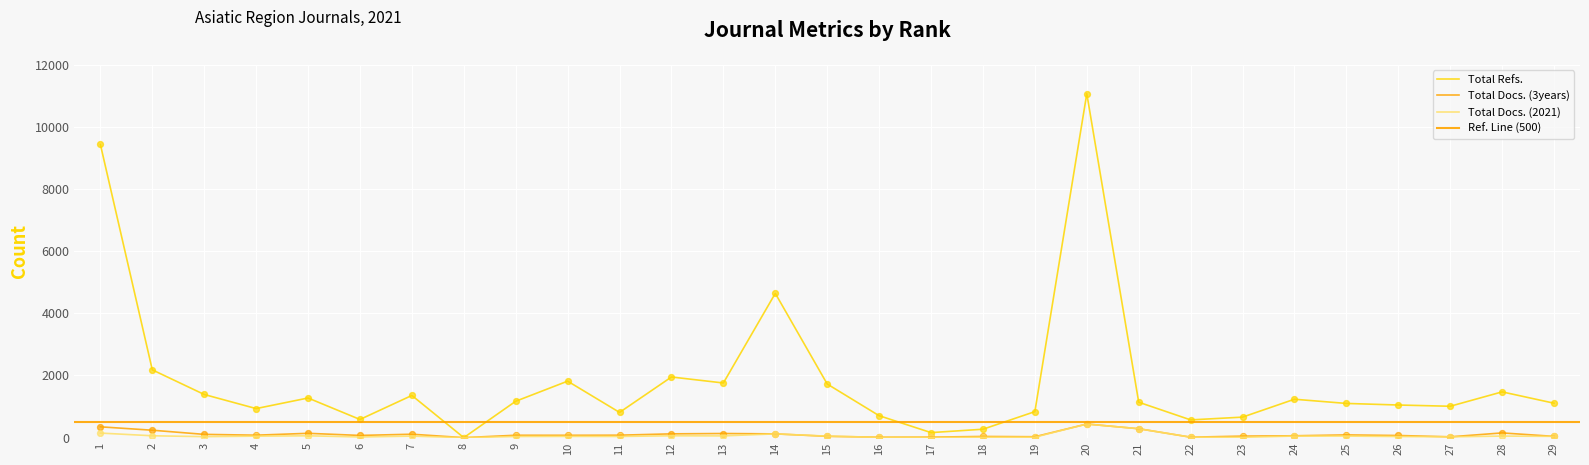

Which series has the largest total across all categories?

Total Refs.